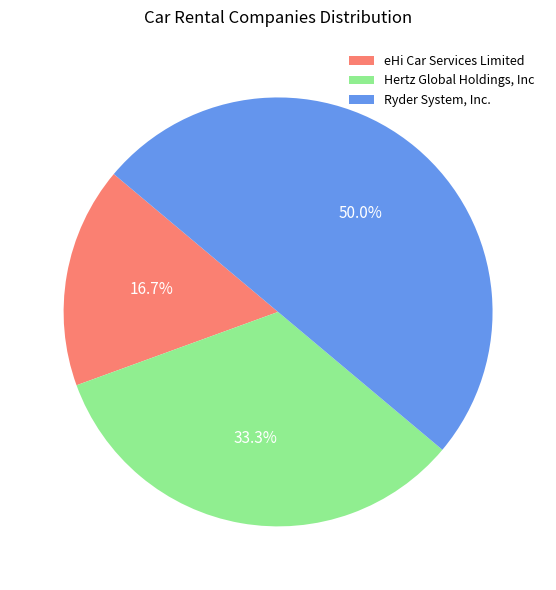

To the nearest percent, what portion does Hertz Global Holdings, Inc represent?

33%